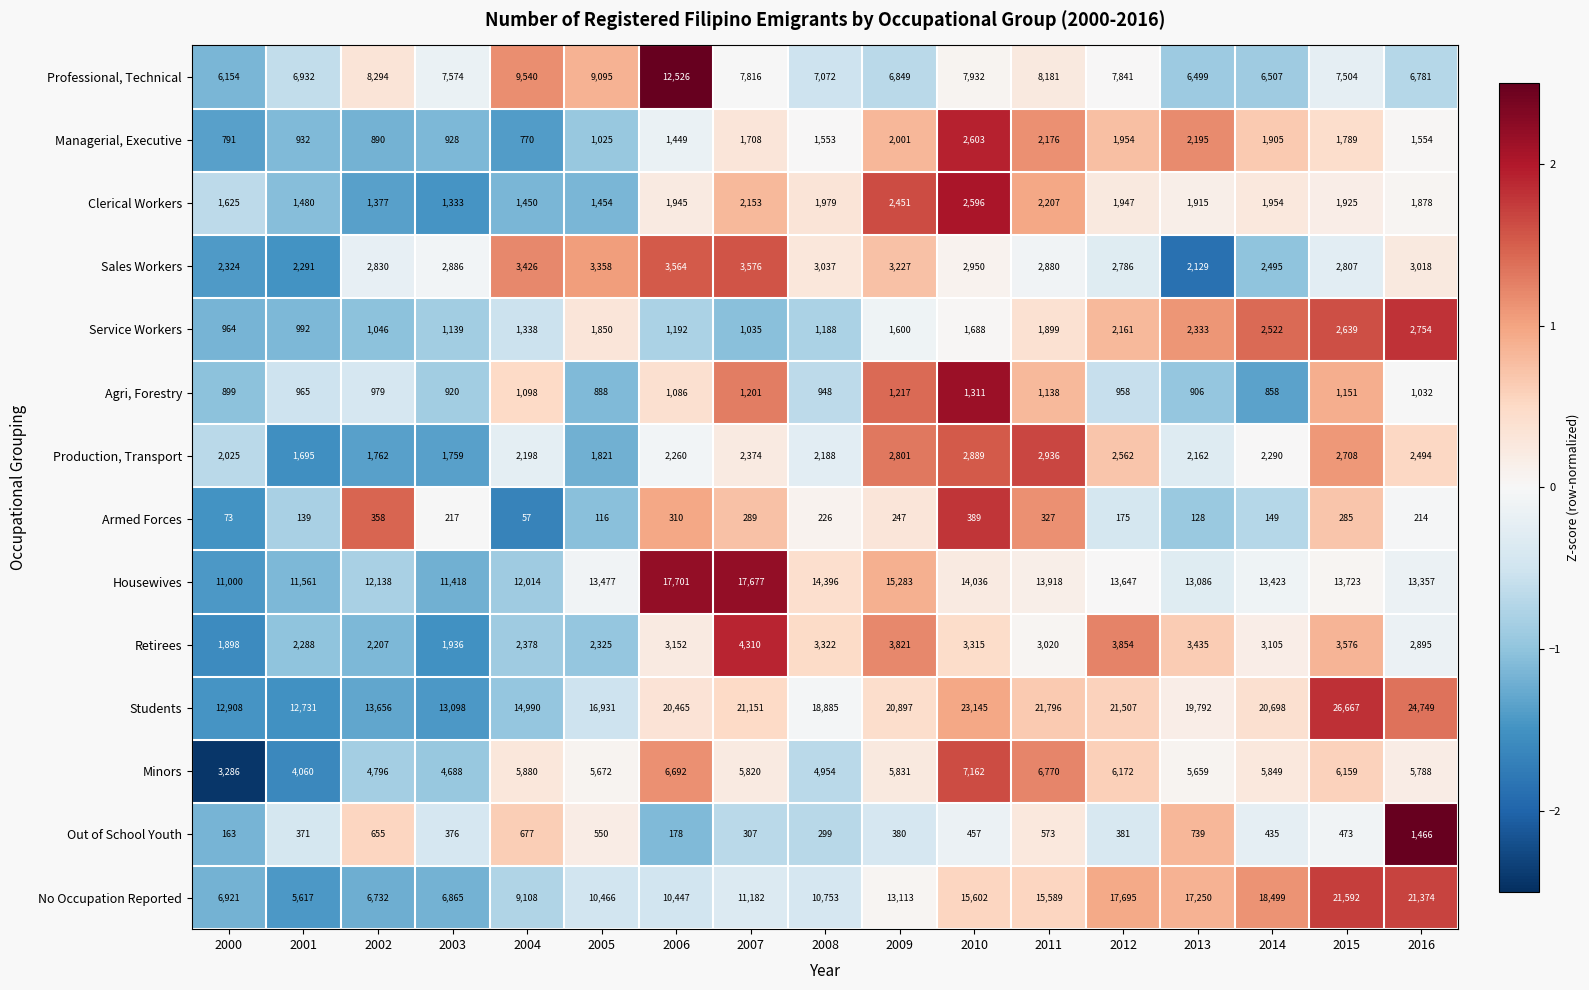

Where is Agri, Forestry nearest to the value 1084?

2006